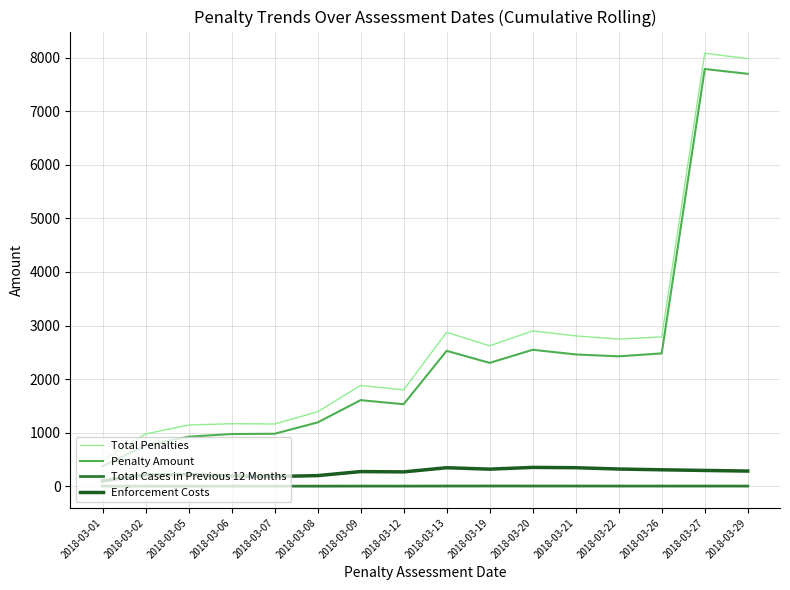

Is the value of Total Penalties at 2018-03-12 greater than the value of Total Cases in Previous 12 Months at 2018-03-29?

Yes